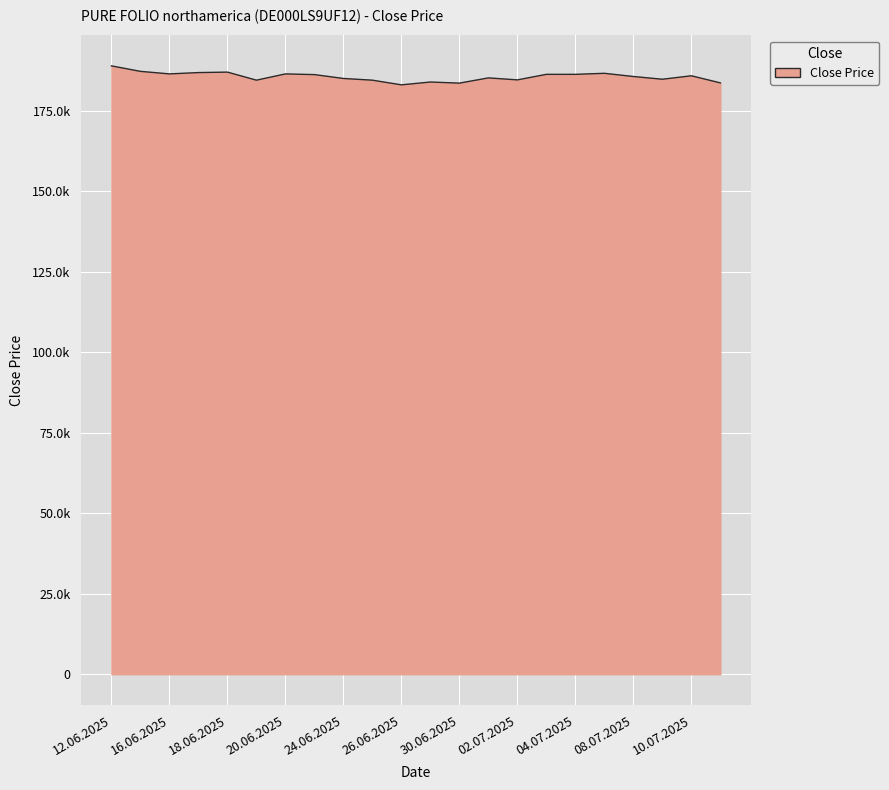

True or false: the data has more than 2 interior local peaks.

True